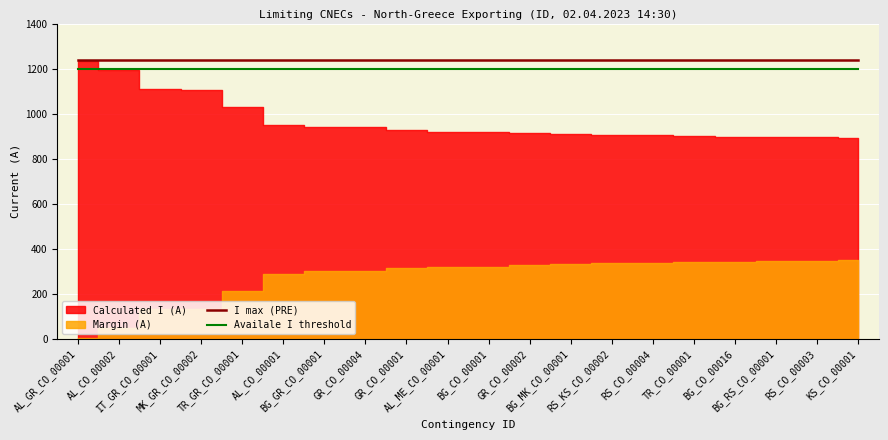

What is the average value of the I max (PRE) series?

1240